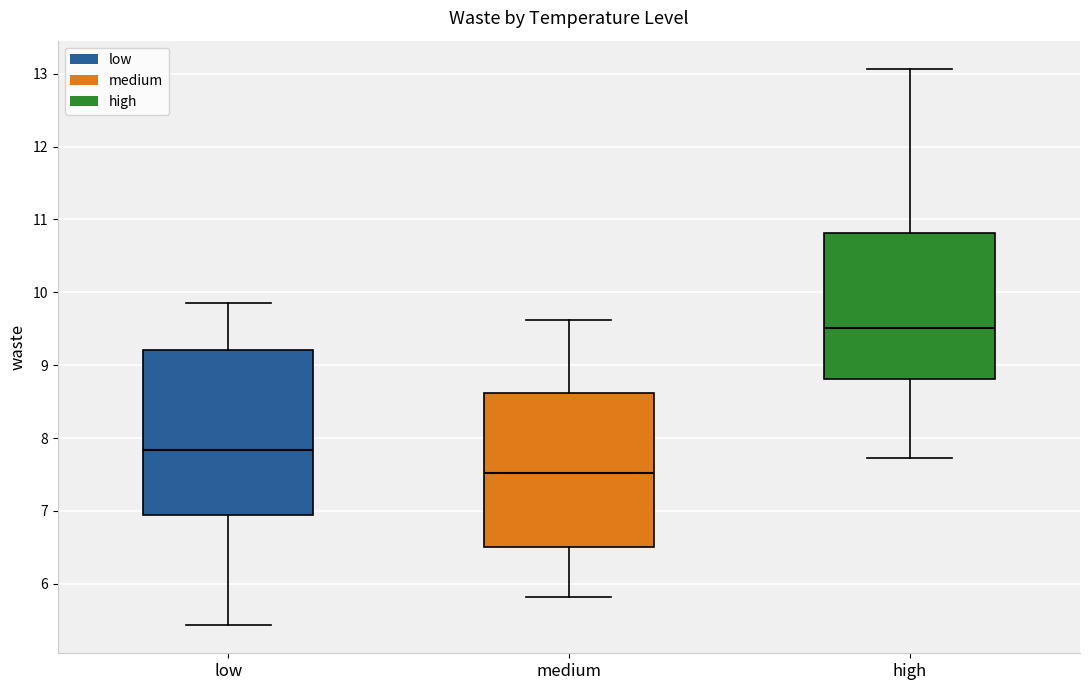

Which box is the tallest, from its lower edge to its upper edge?

low